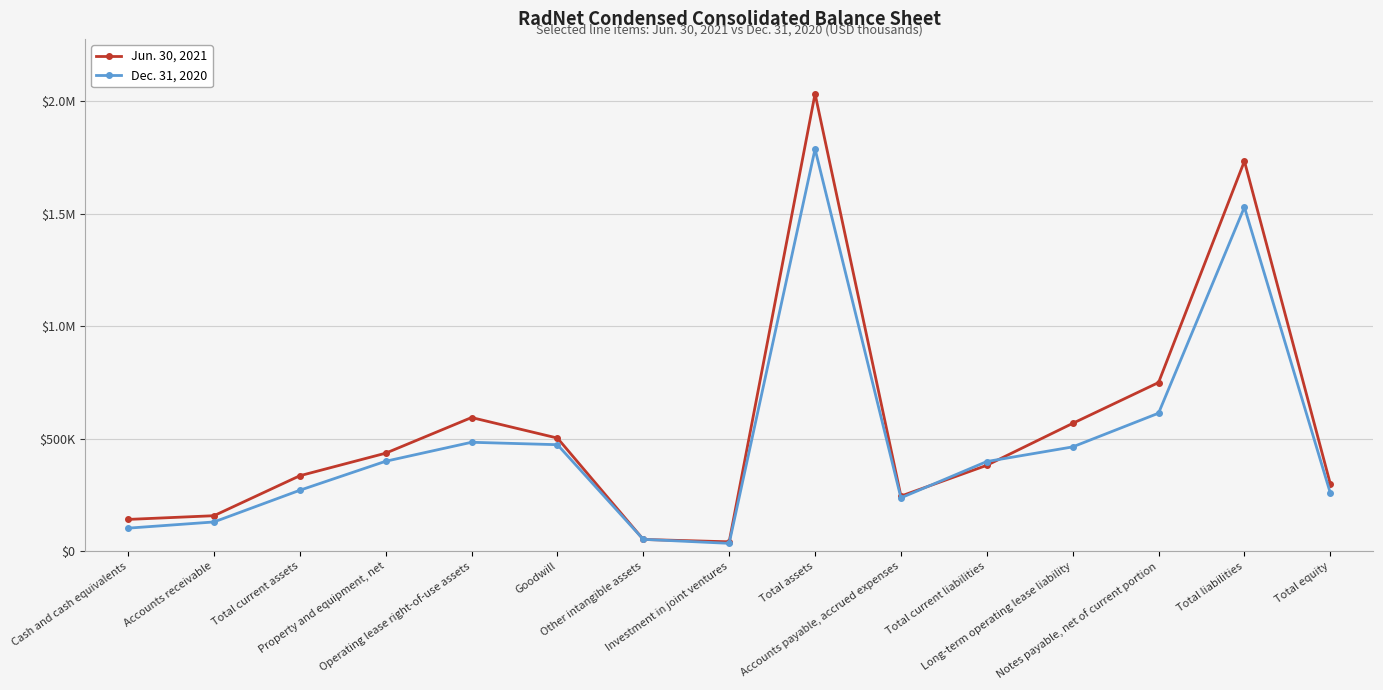

What is the maximum value shown in the chart?

2032198